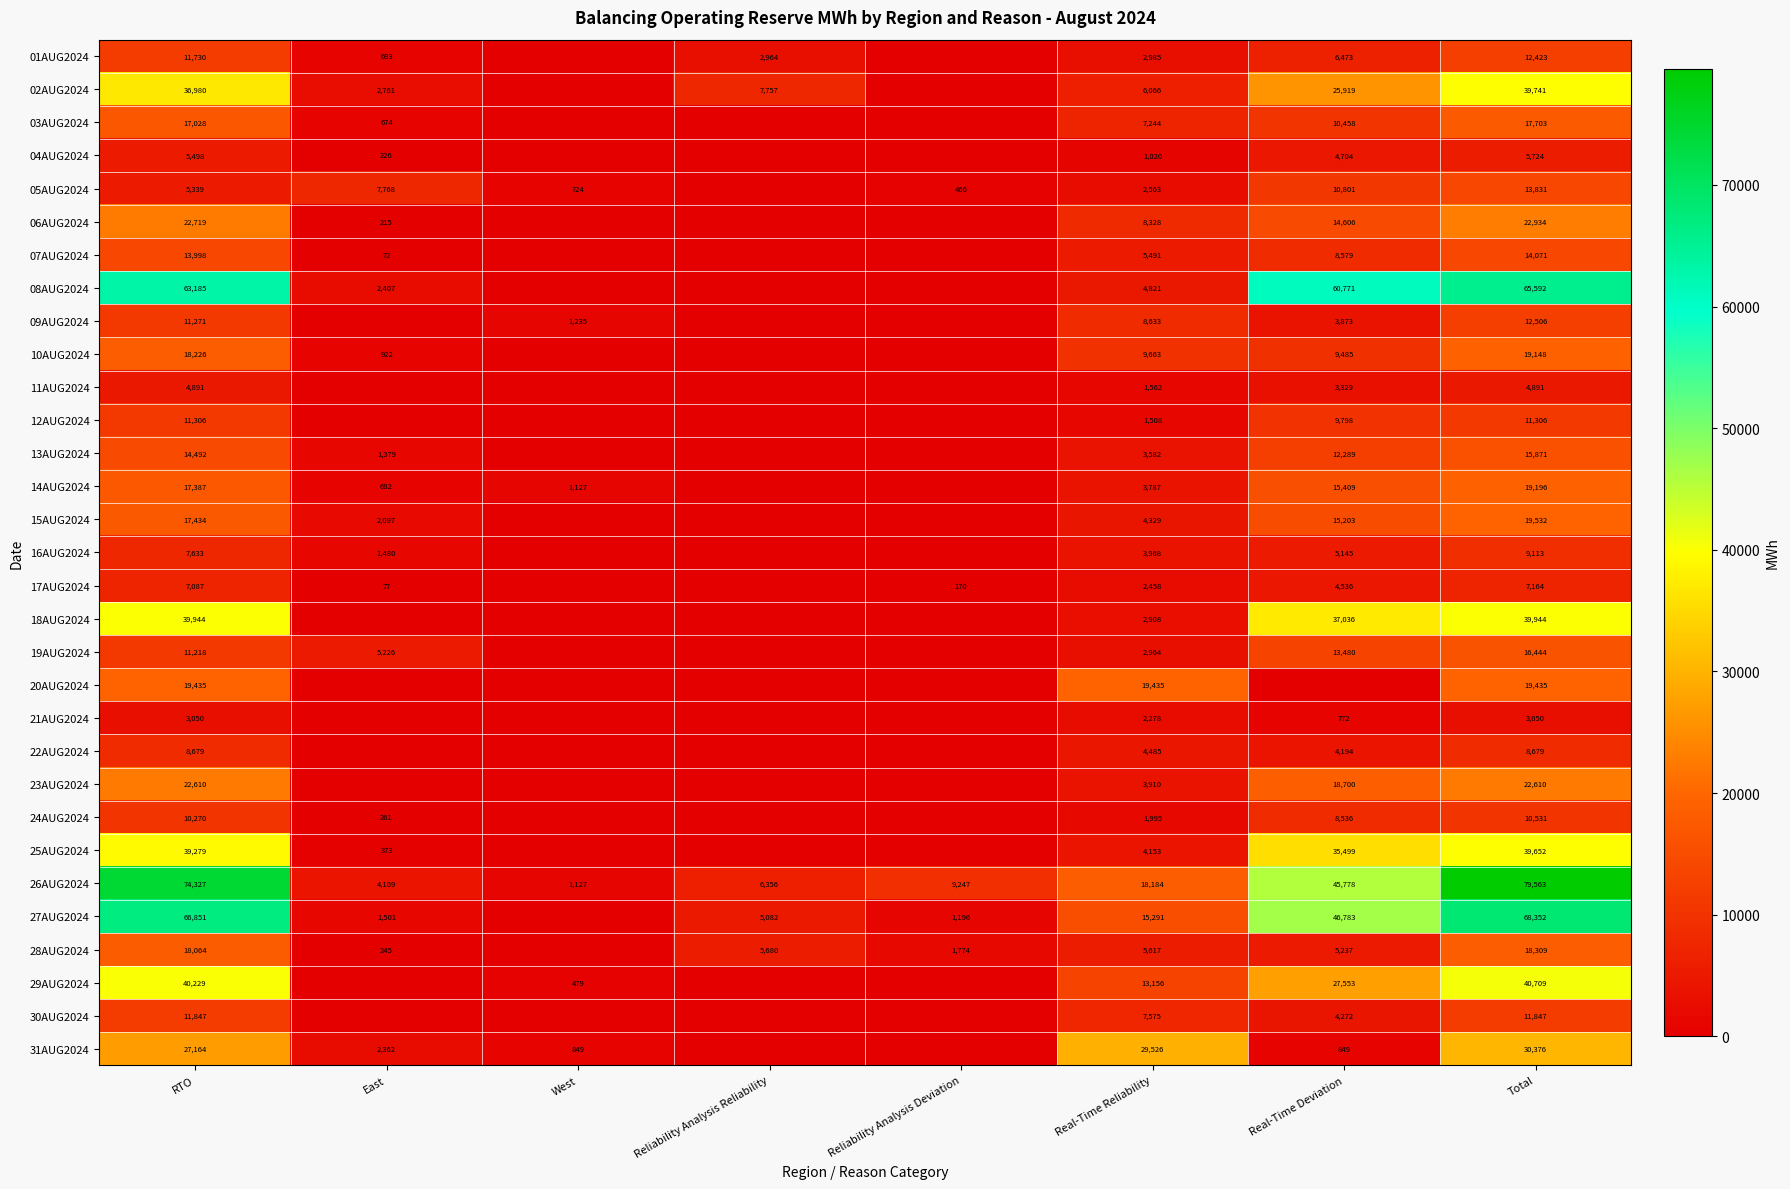

What is the total value across all series at Real-Time Reliability?

209485